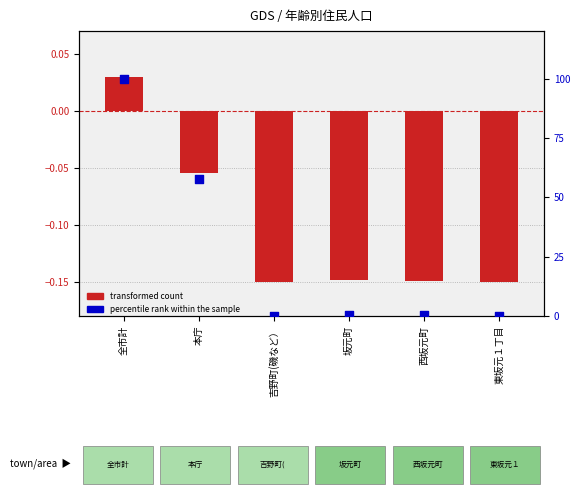

What is the total value across all series at 坂元町?

0.4